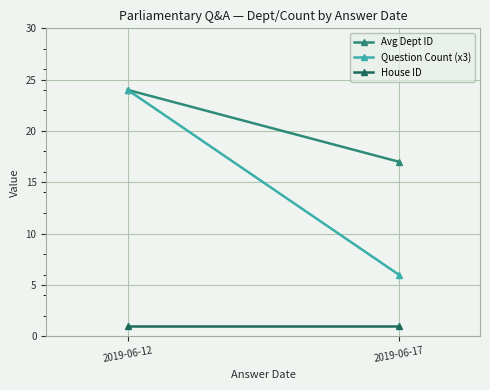

At which category is the sum across all series the highest?

2019-06-12